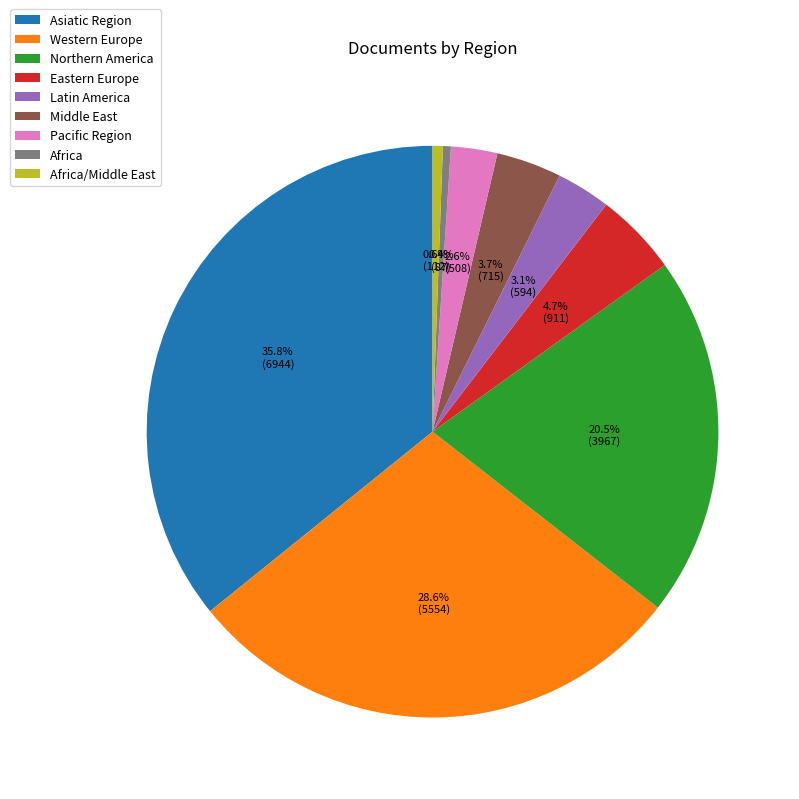

How many segments does this pie chart have?

9